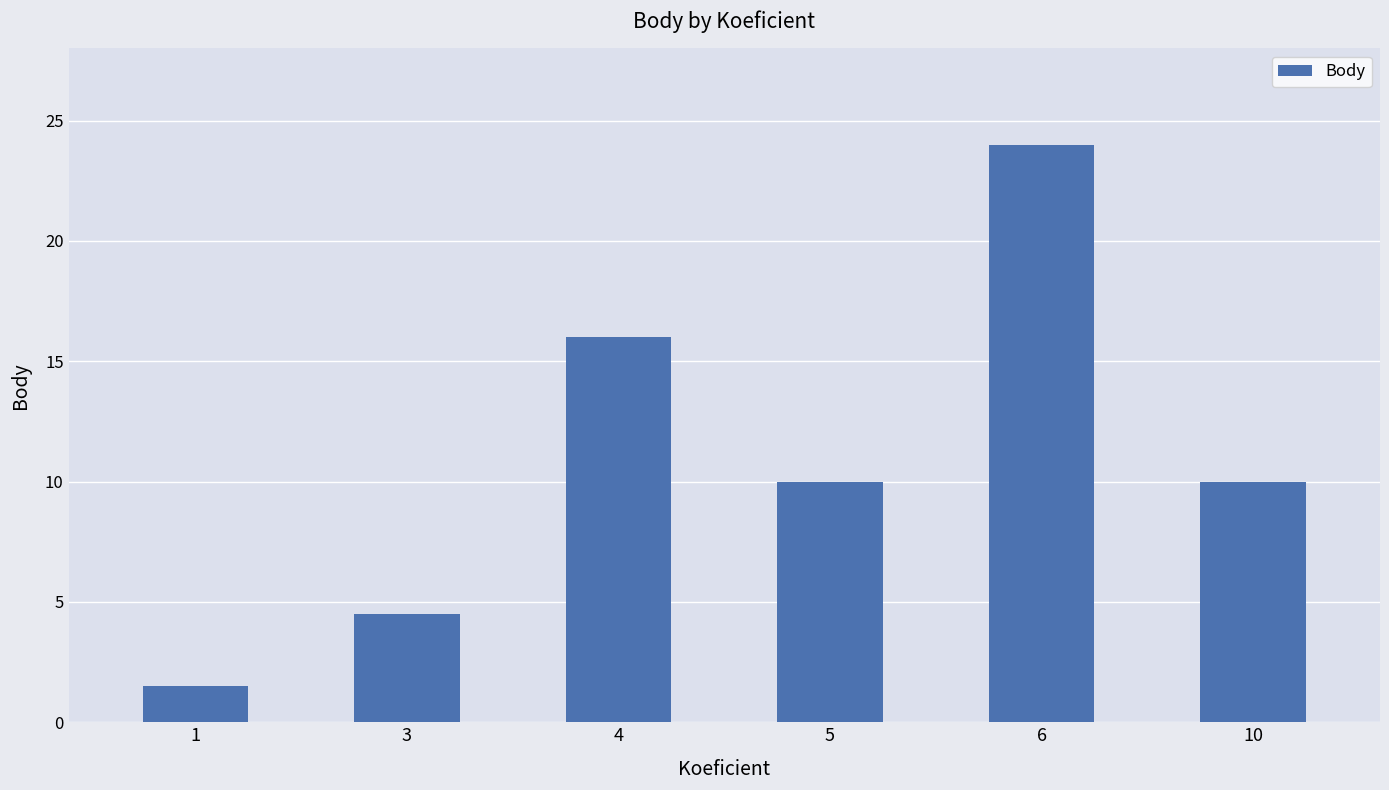

Is it true that the value at 4 is 16.0?

True